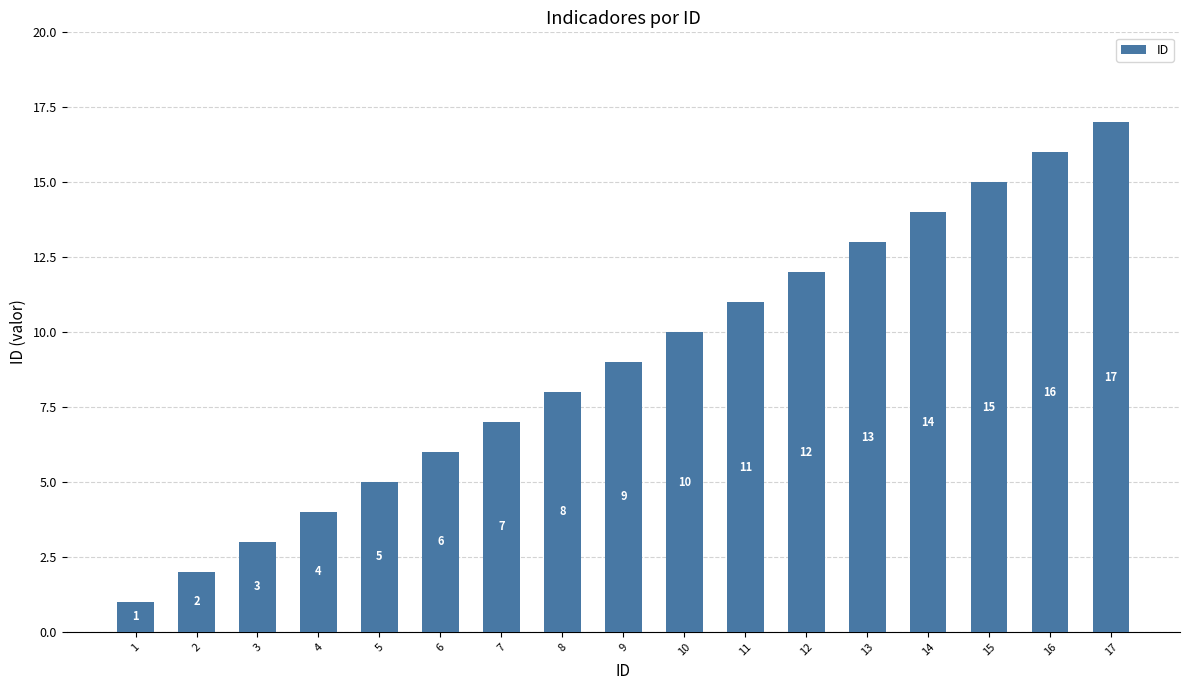

What is the smallest value displayed?

1